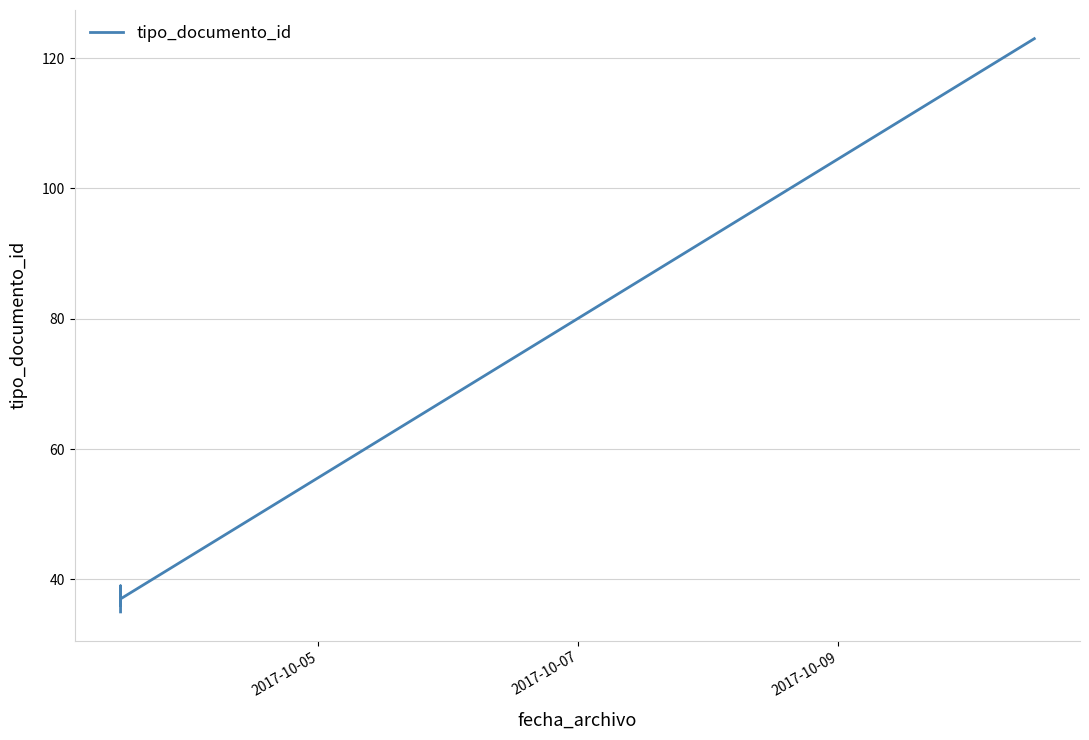

How many interior local valleys (lower than both neighbors) does the data have?

2